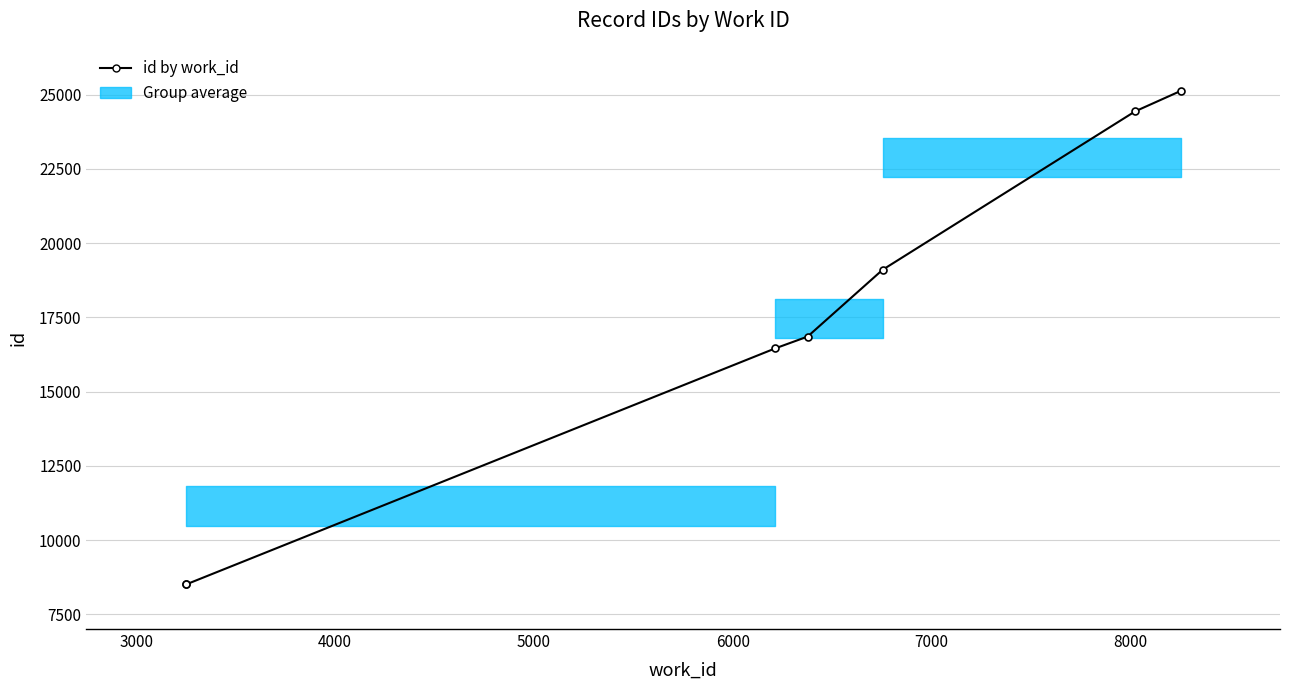

What is the value of the 3rd point from the left?

16456